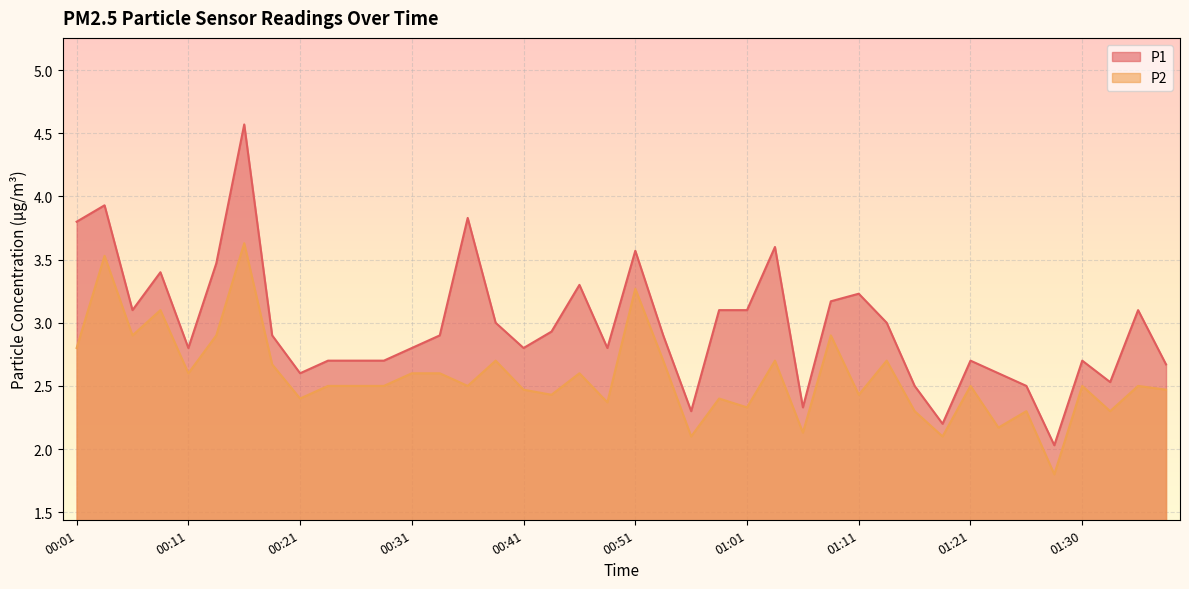

True or false: P2 and P1 cross at least once.

False